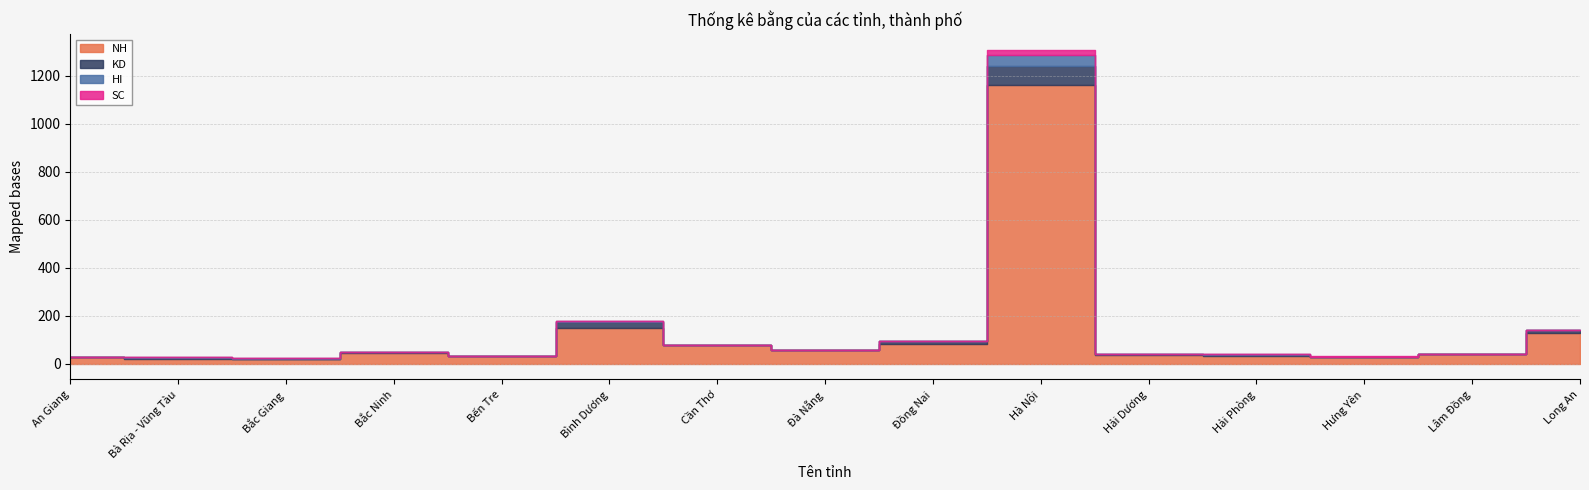

Between Cần Thơ and Bình Dương, which is larger?

Bình Dương